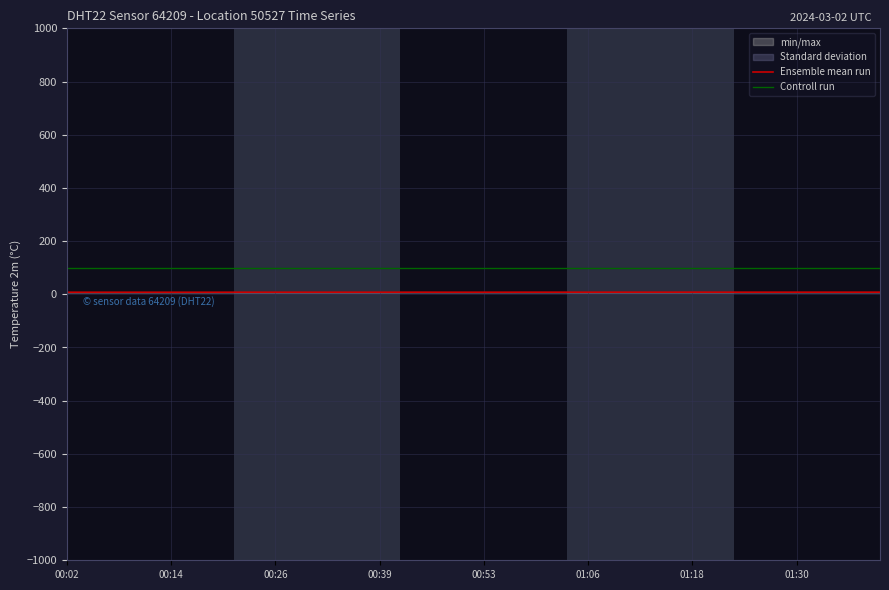

How many lines are shown in the chart?

2